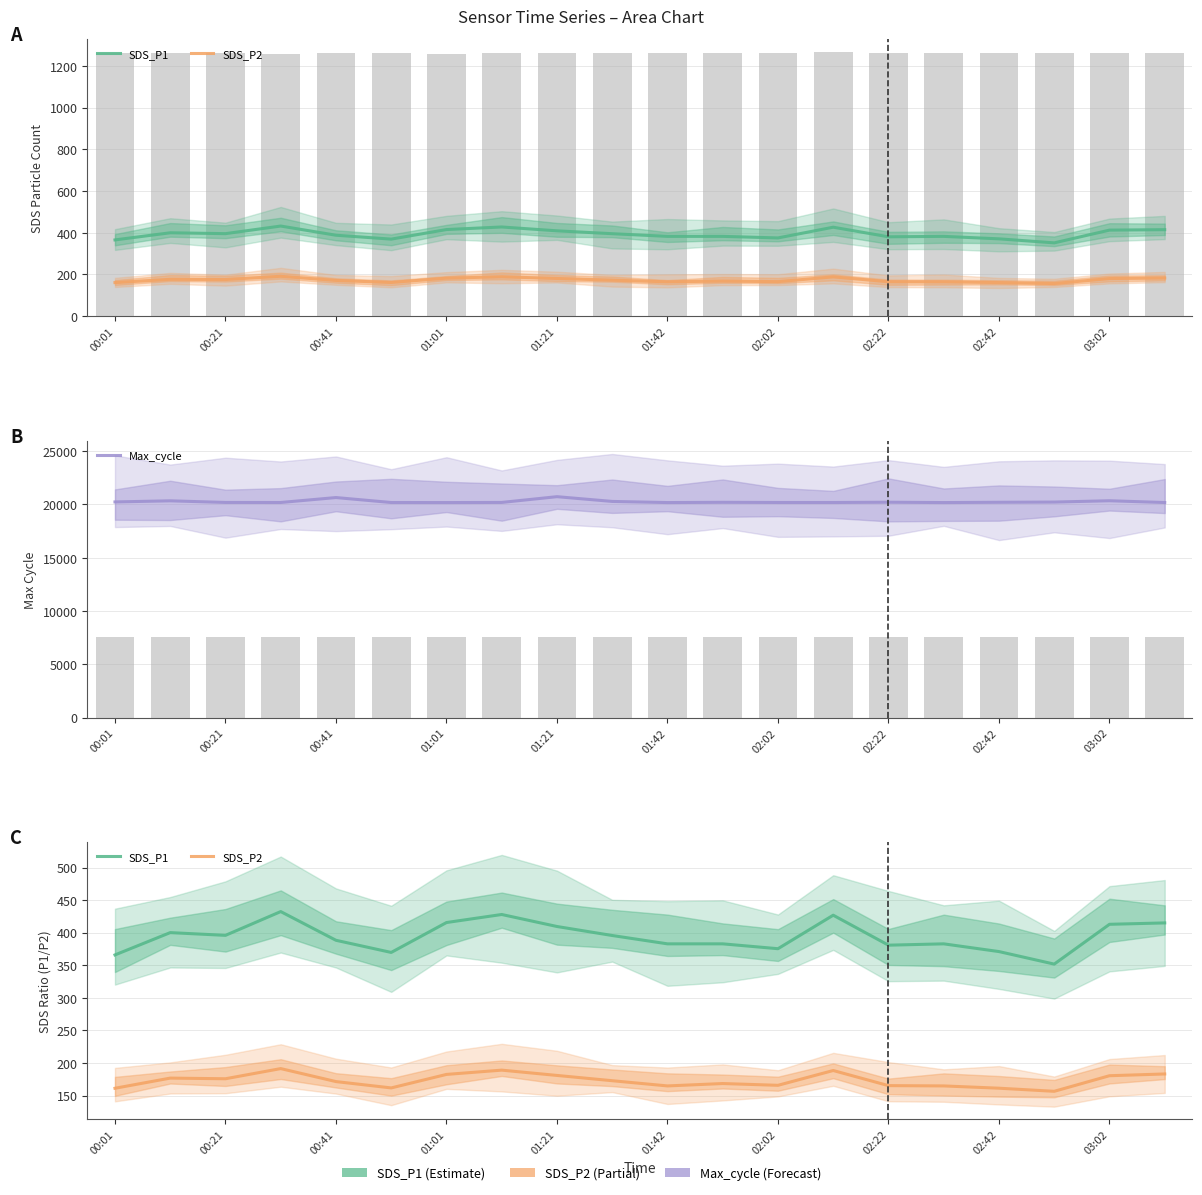

What are all the series names shown in the legend?

SDS_P1, SDS_P2, Max_cycle